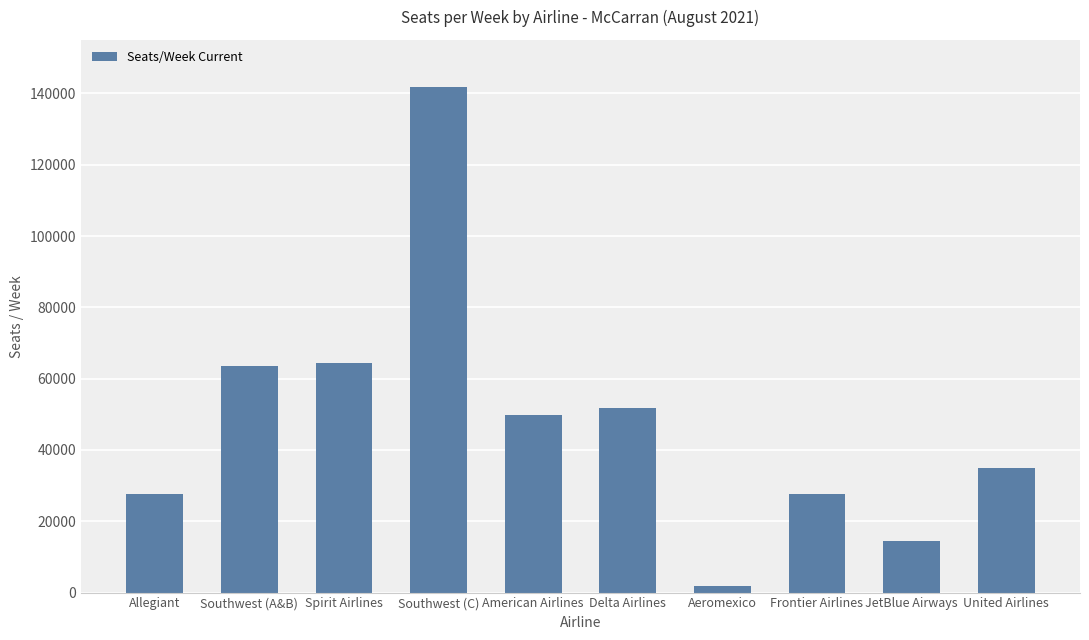

How many values are below 49705?

5